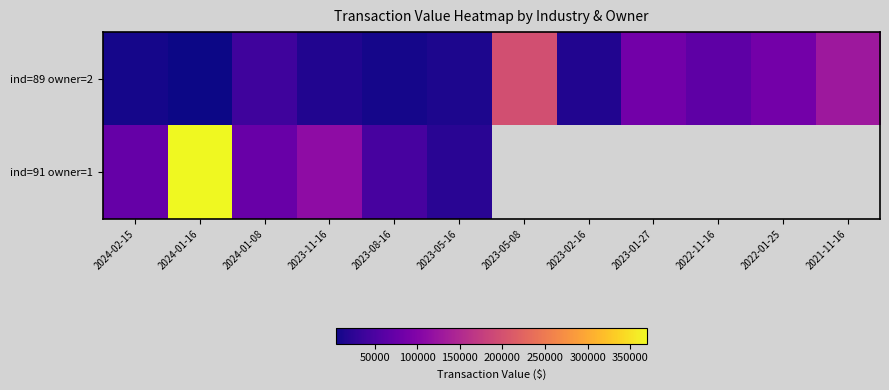

Is the value of ind=91 owner=1 at 2023-02-16 greater than the value of ind=89 owner=2 at 2023-05-08?

No